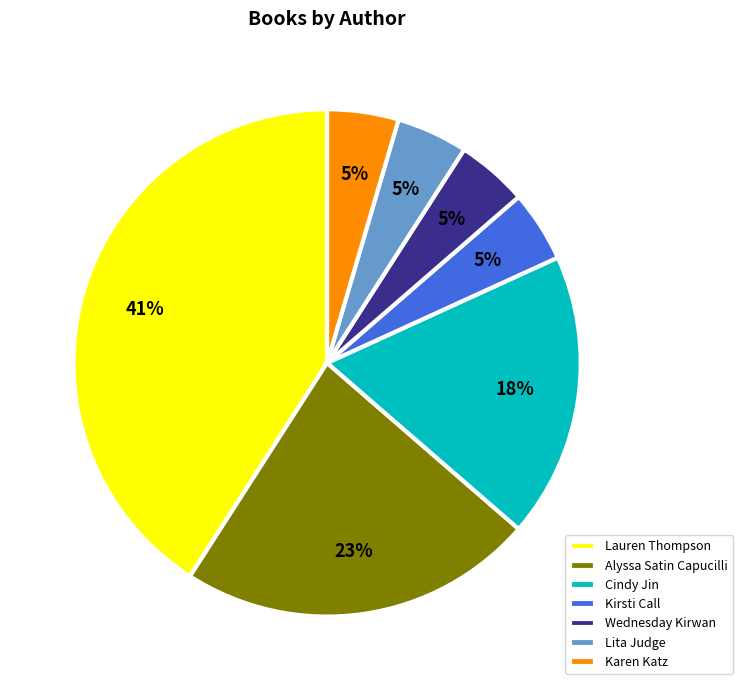

Is the sum of Lita Judge and Wednesday Kirwan greater than half?

No